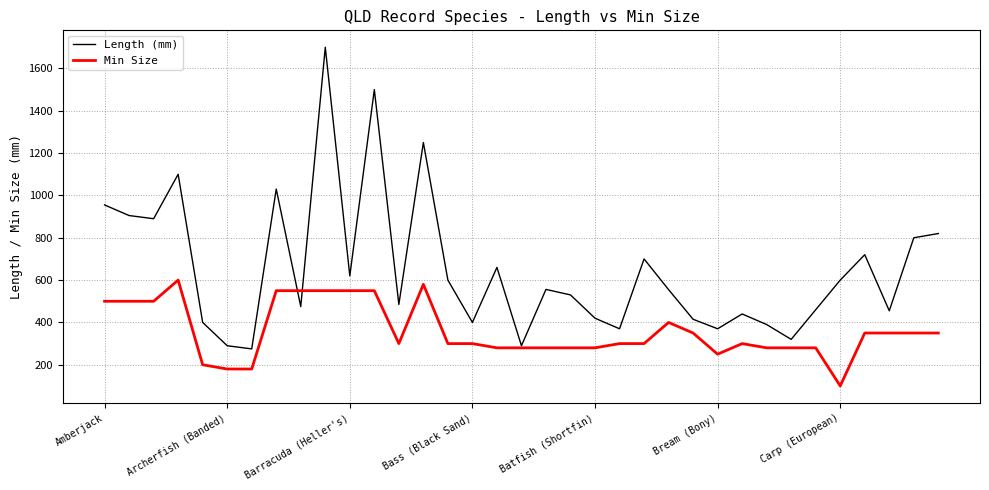

Which series has the largest range (max minus min)?

Length (mm)